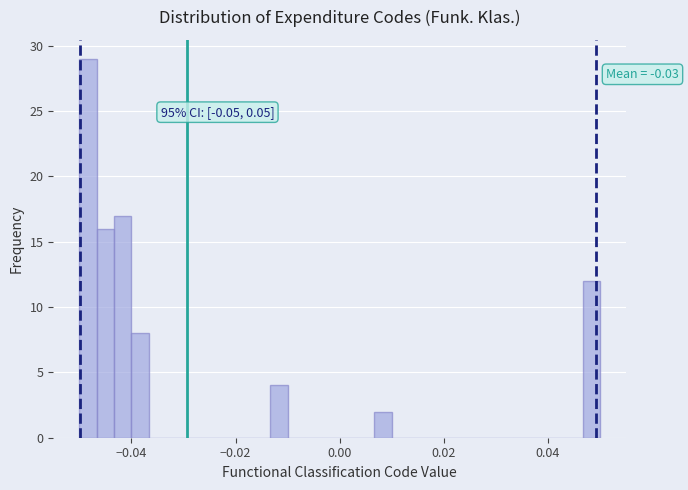

Around what value on the x-axis is the tallest bar? Give the approximate position of its centre, as read against the axis.

-0.048